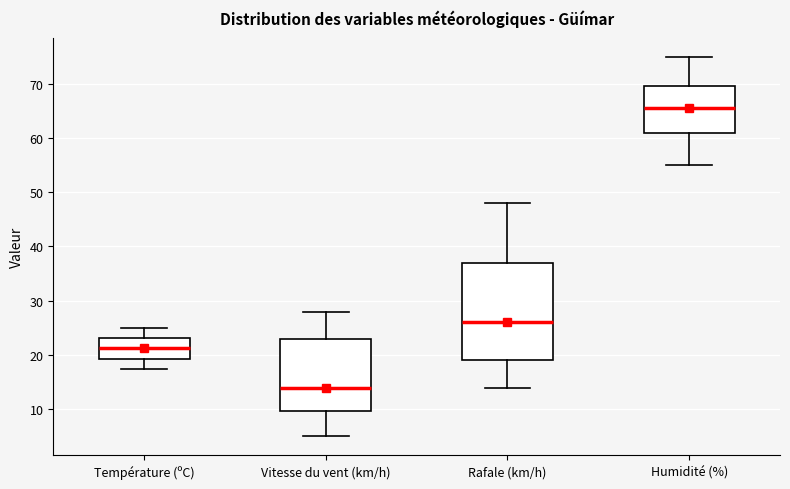

Which box's median line is the highest?

Humidité (%)